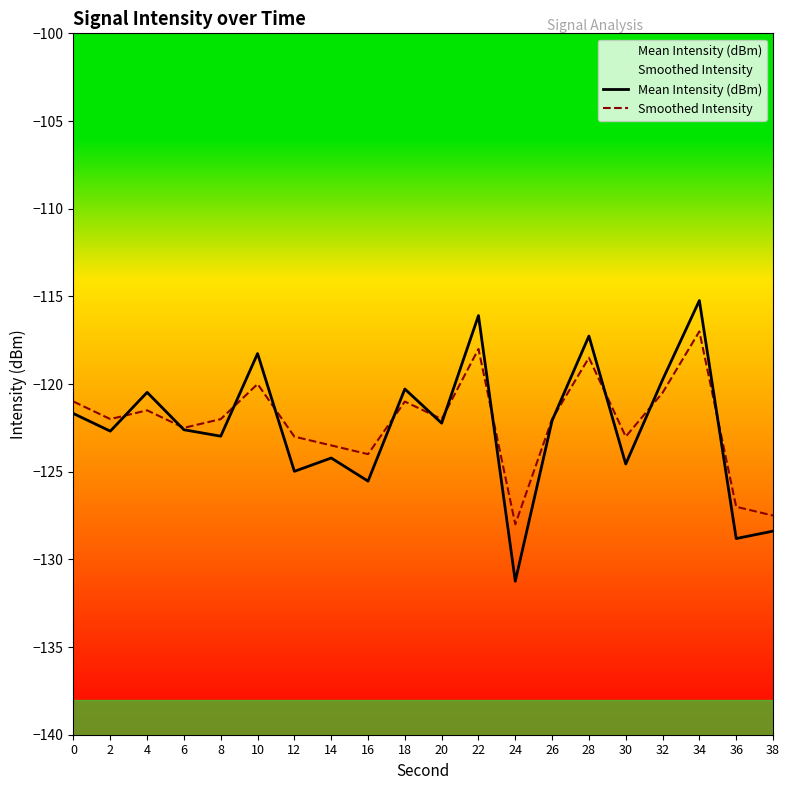

How many lines are shown in the chart?

2